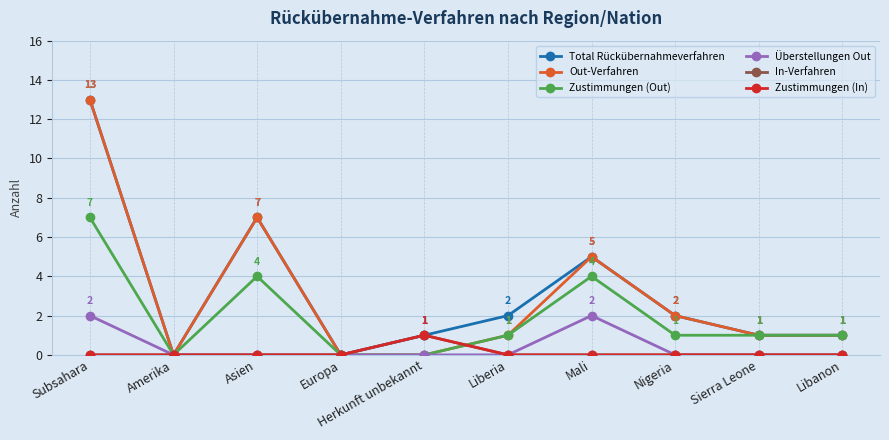

Is this an area chart (filled region under the line)?

No